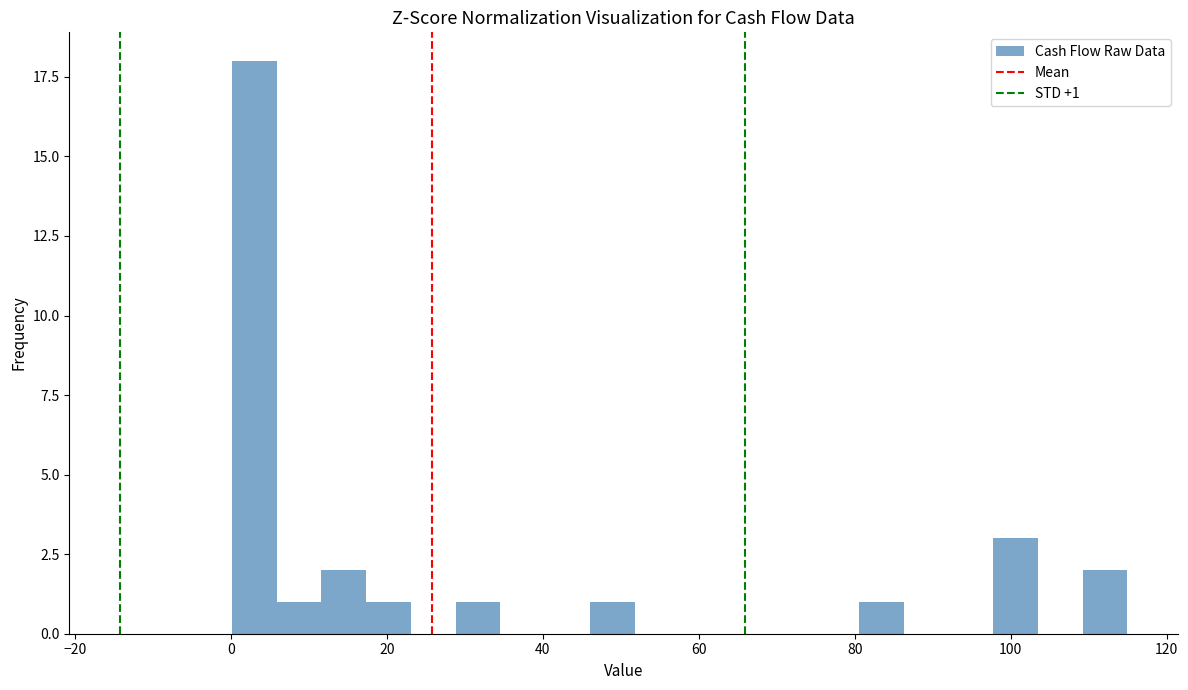

Around what value on the x-axis is the tallest bar? Give the approximate position of its centre, as read against the axis.

2